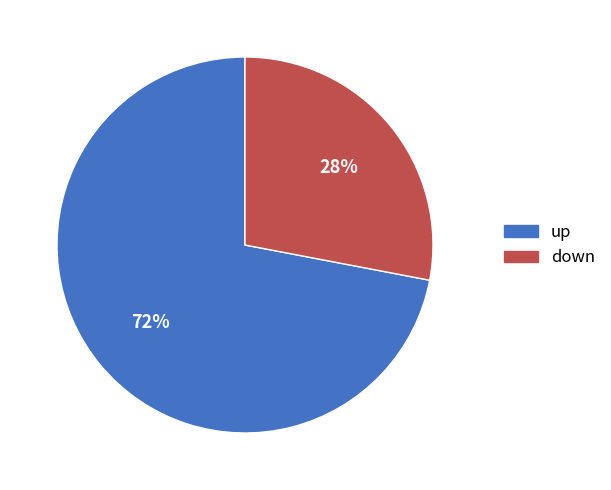

Combined, do up and down account for over 50%?

Yes